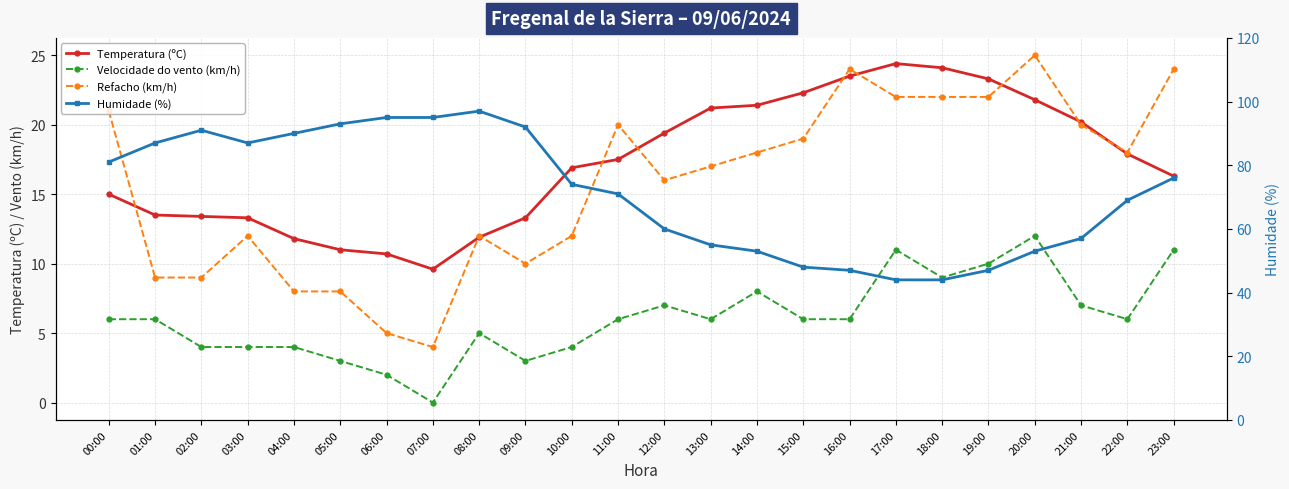

At how many categories does at least one series exceed 54?

17